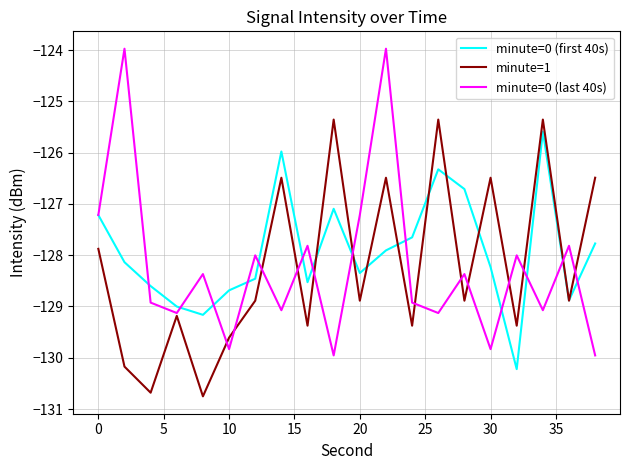

True or false: minute=0 (last 40s) has more than 1 points higher than both neighbors.

True